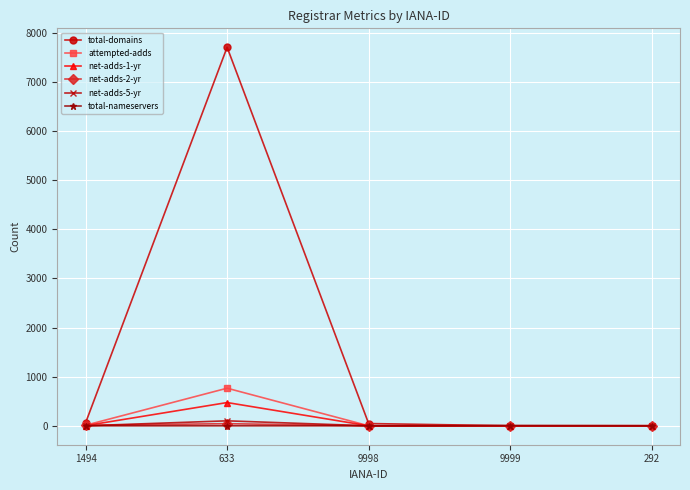

Which label corresponds to the largest value in the chart?

633